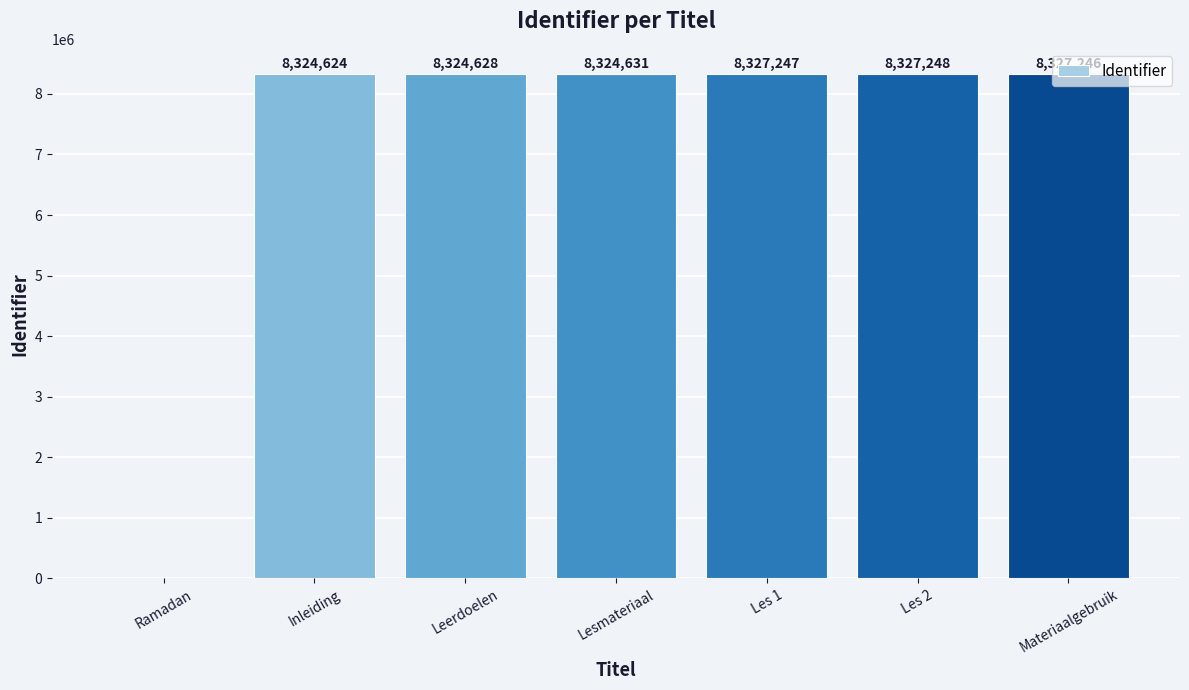

The chart shows a value of 12595826 at Materiaalgebruik. True or false?

False